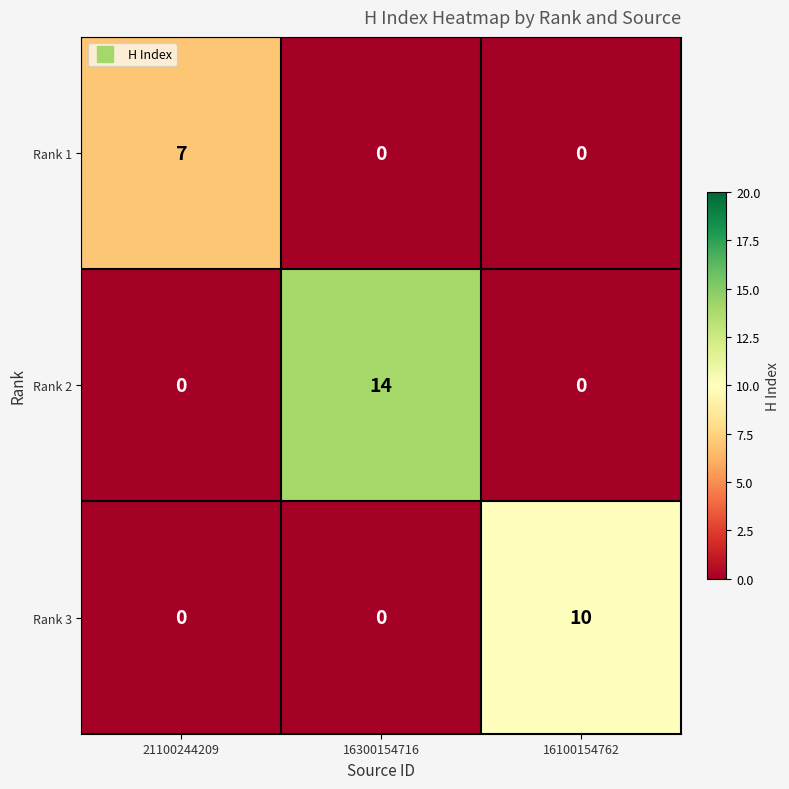

At how many categories does at least one series exceed 1?

3